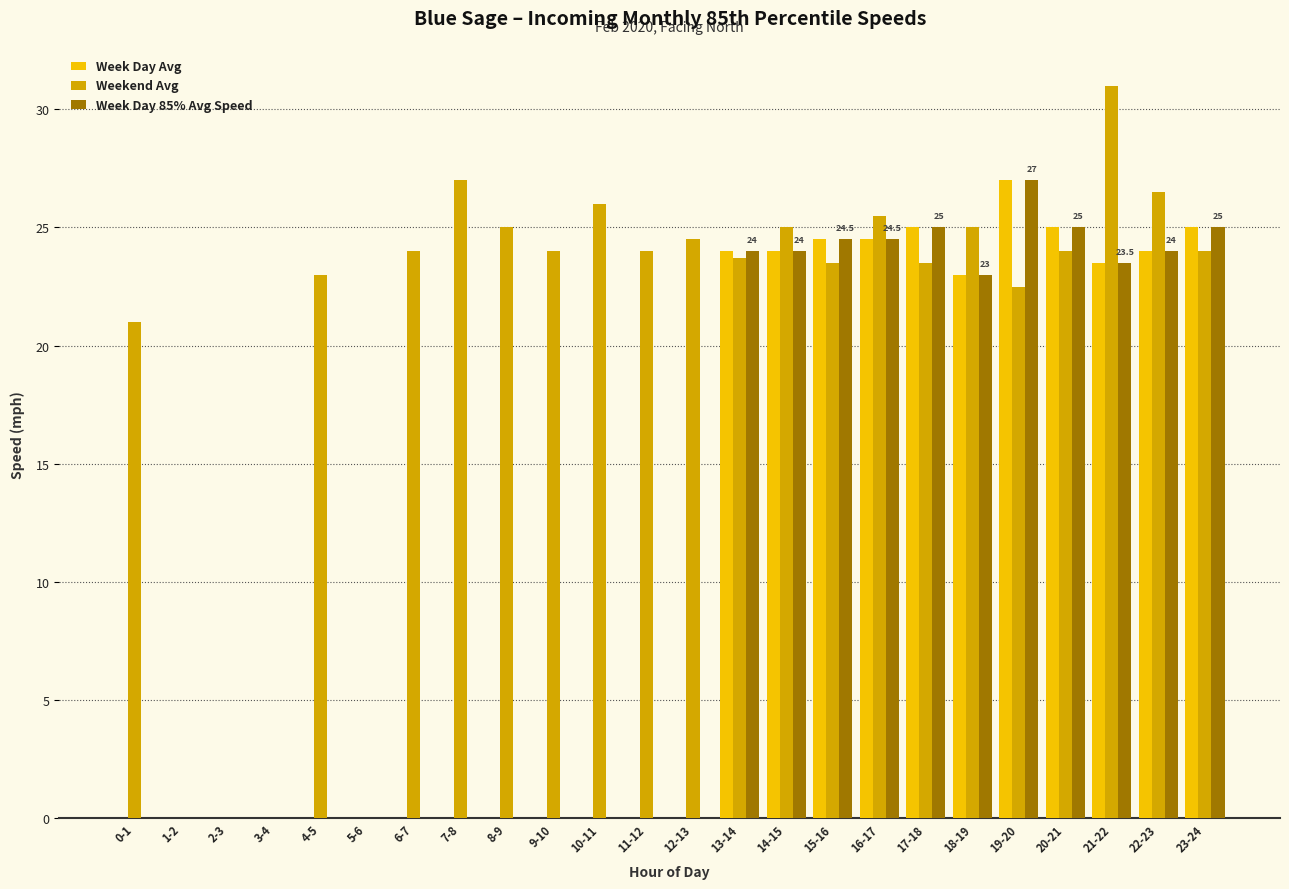

Between 3-4 and 10-11, which series saw the biggest shift?

Weekend Avg